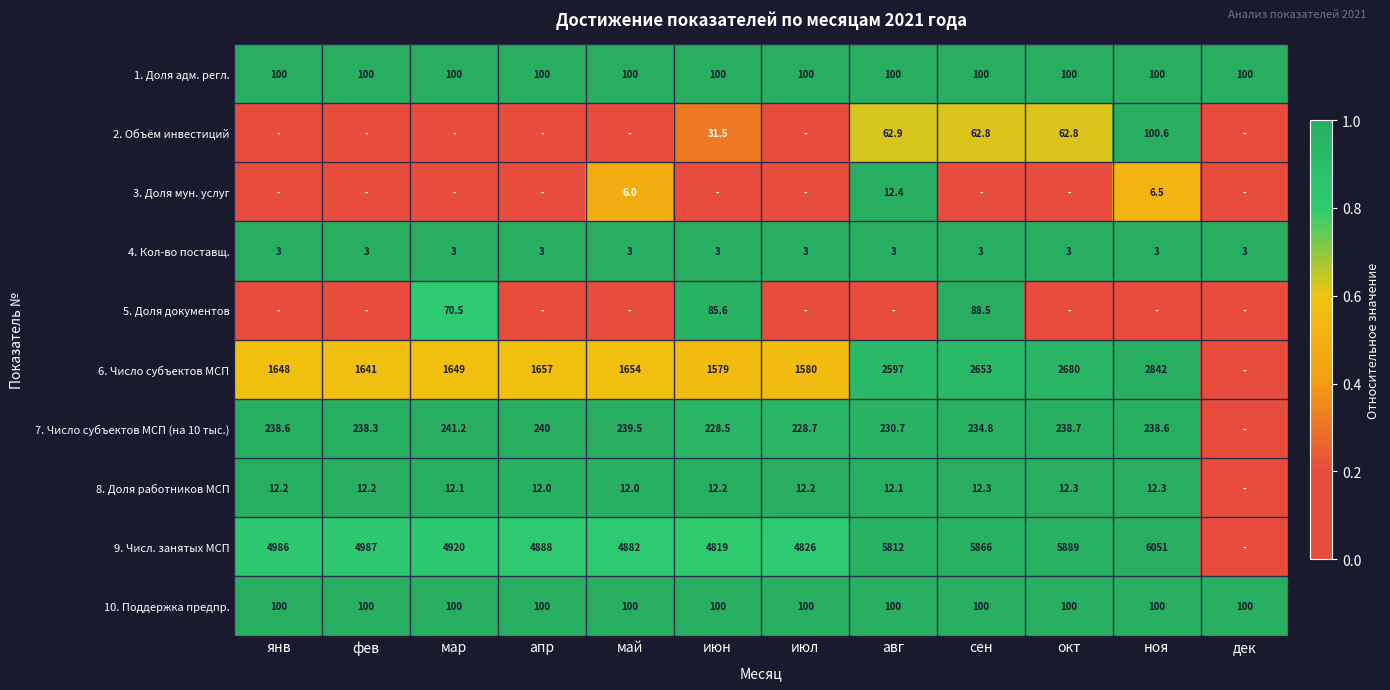

Is it true that 7. Число субъектов МСП (на 10 тыс.) equals 420.7 at ноя?

False